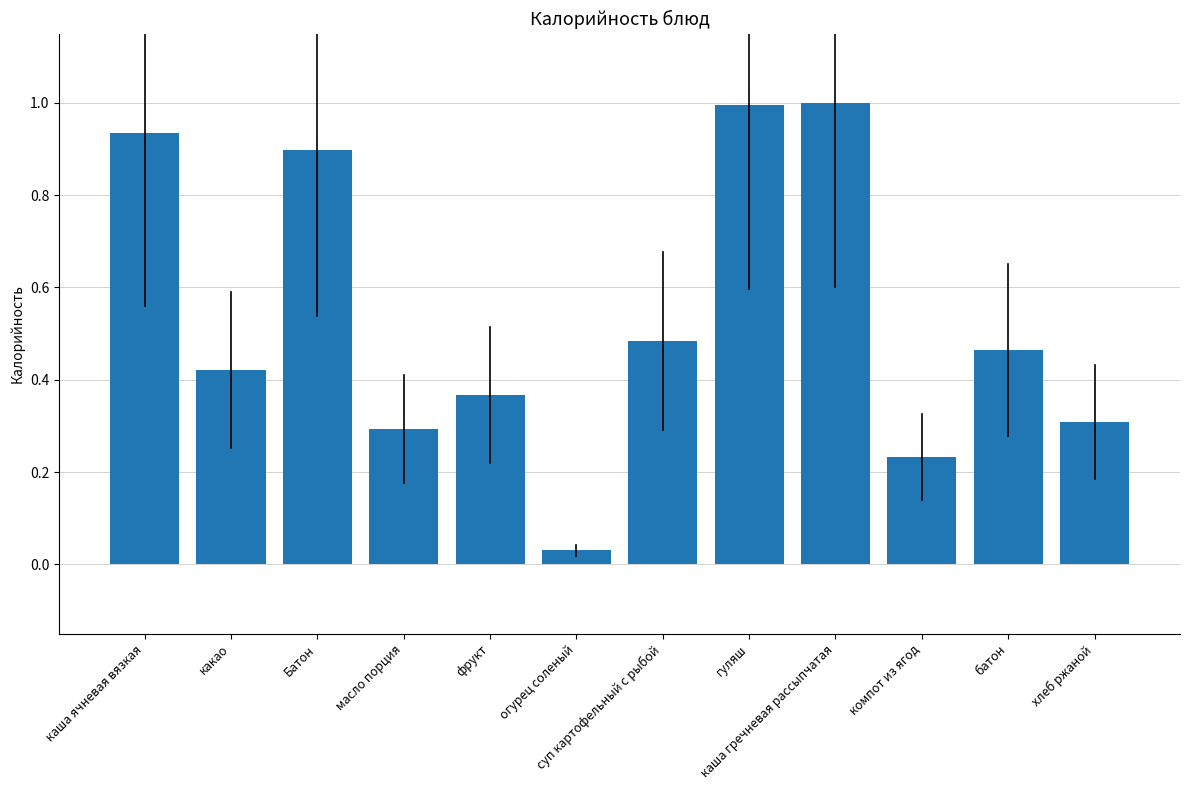

What is the label of the 9th bar from the left?

каша гречневая рассыпчатая